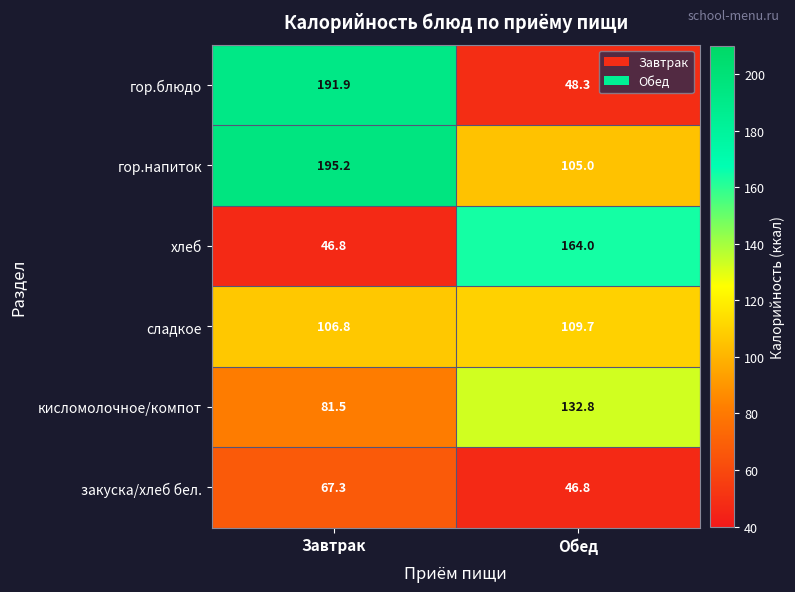

At Обед, list the series in order from smallest to largest.

закуска/хлеб бел., гор.блюдо, гор.напиток, сладкое, кисломолочное/компот, хлеб